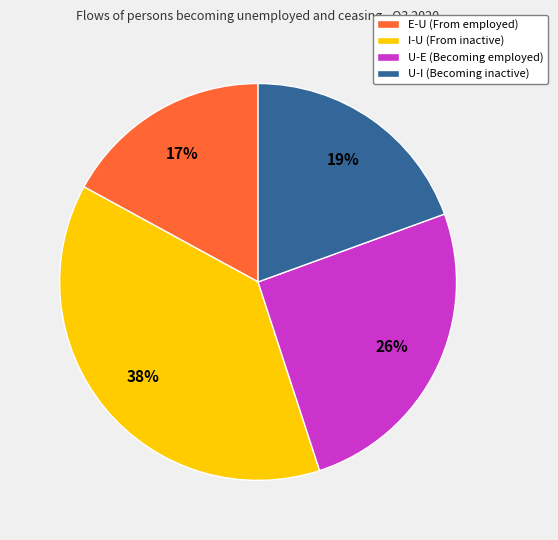

To the nearest percent, what is the combined percentage of I-U (From inactive) and U-I (Becoming inactive)?

57%